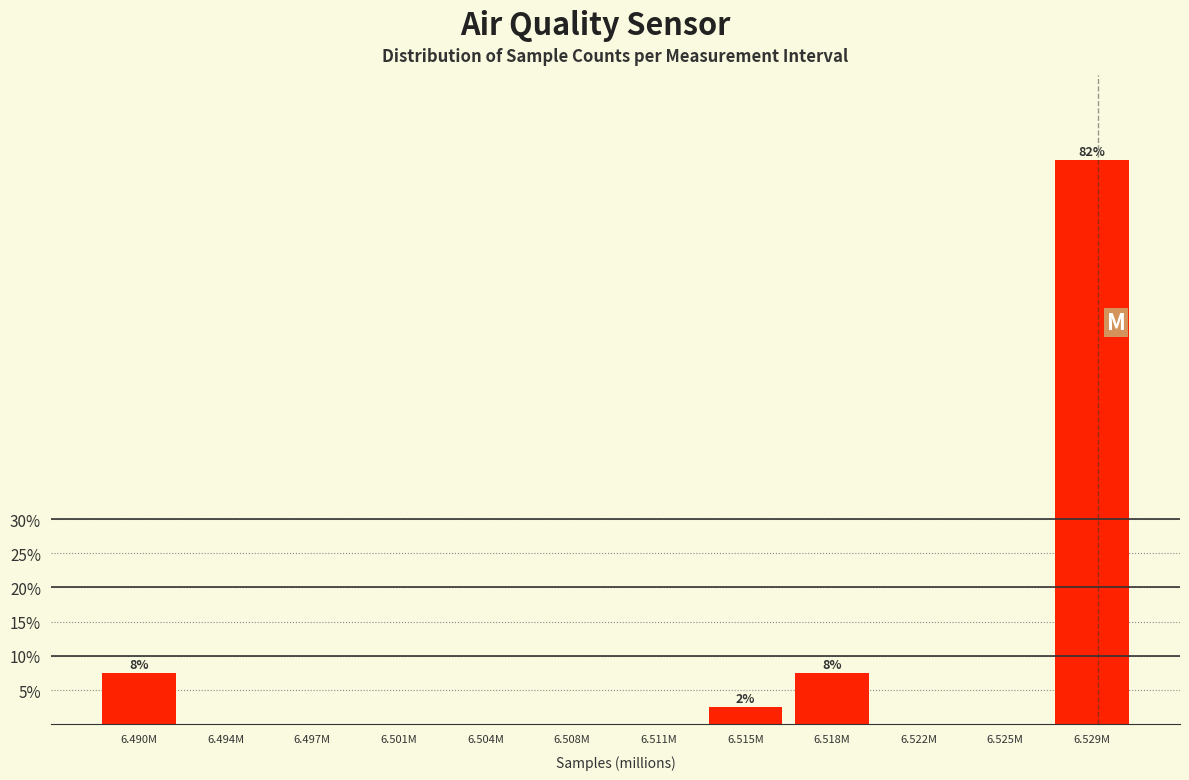

Reading left to right, what are all the values shown in this chart?

6.490M=7.5	6.494M=0.0	6.497M=0.0	6.501M=0.0	6.504M=0.0	6.508M=0.0	6.511M=0.0	6.515M=2.5	6.518M=7.5	6.522M=0.0	6.525M=0.0	6.529M=82.5